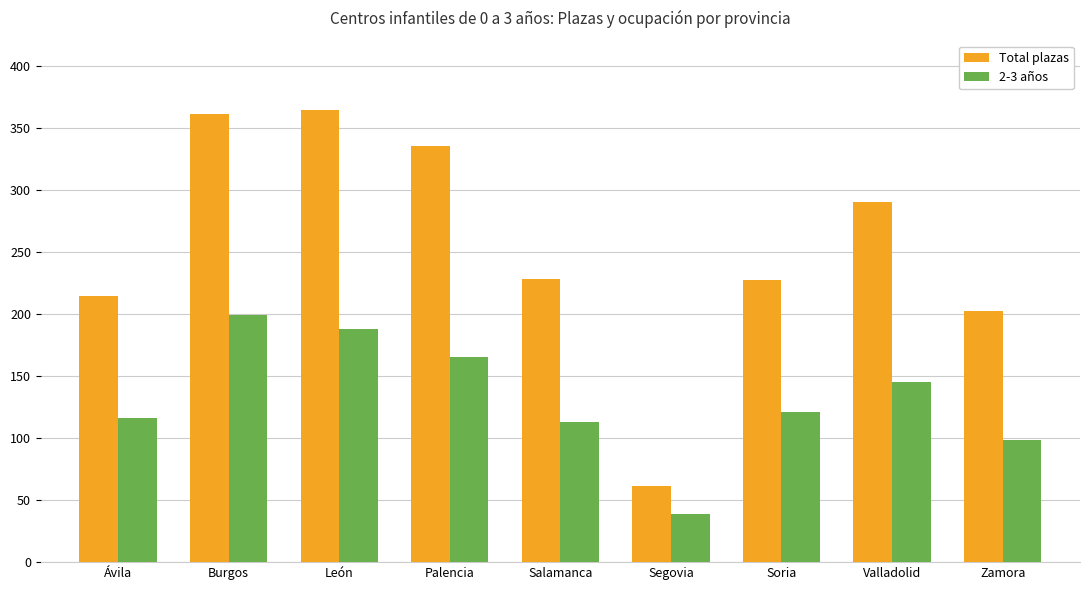

Is the value of 2-3 años at Palencia greater than the value of Total plazas at Palencia?

No